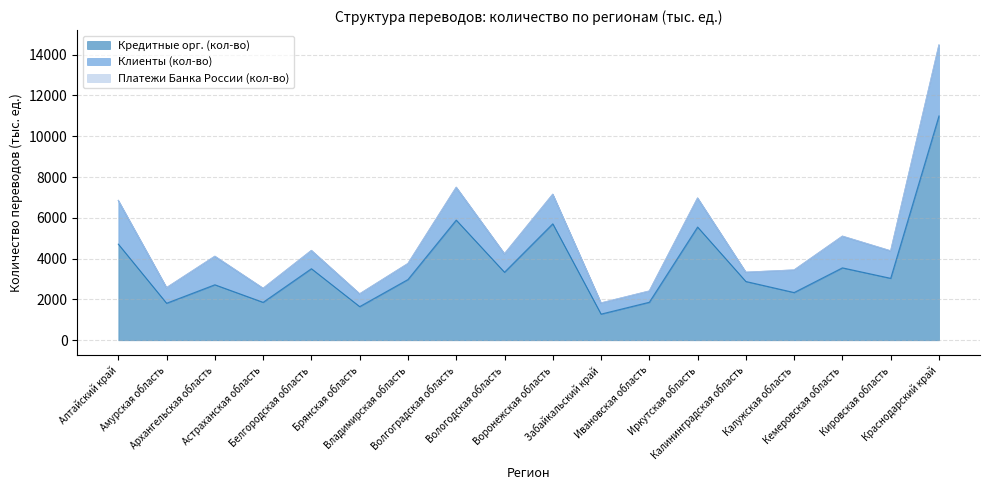

List the labels in order of Клиенты (кол-во) value, largest first.

Краснодарский край, Алтайский край, Волгоградская область, Кемеровская область, Воронежская область, Иркутская область, Архангельская область, Кировская область, Калужская область, Вологодская область, Белгородская область, Владимирская область, Амурская область, Астраханская область, Брянская область, Ивановская область, Забайкальский край, Калининградская область